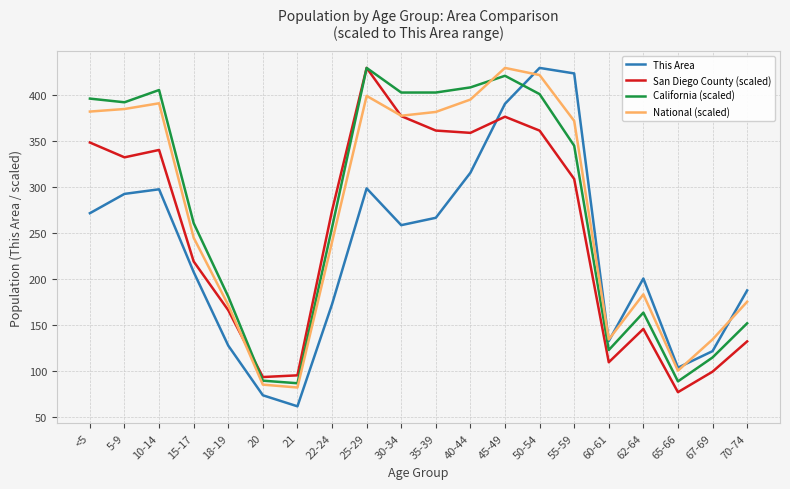

Is it true that San Diego County (scaled) equals 93.8 at 20?

True